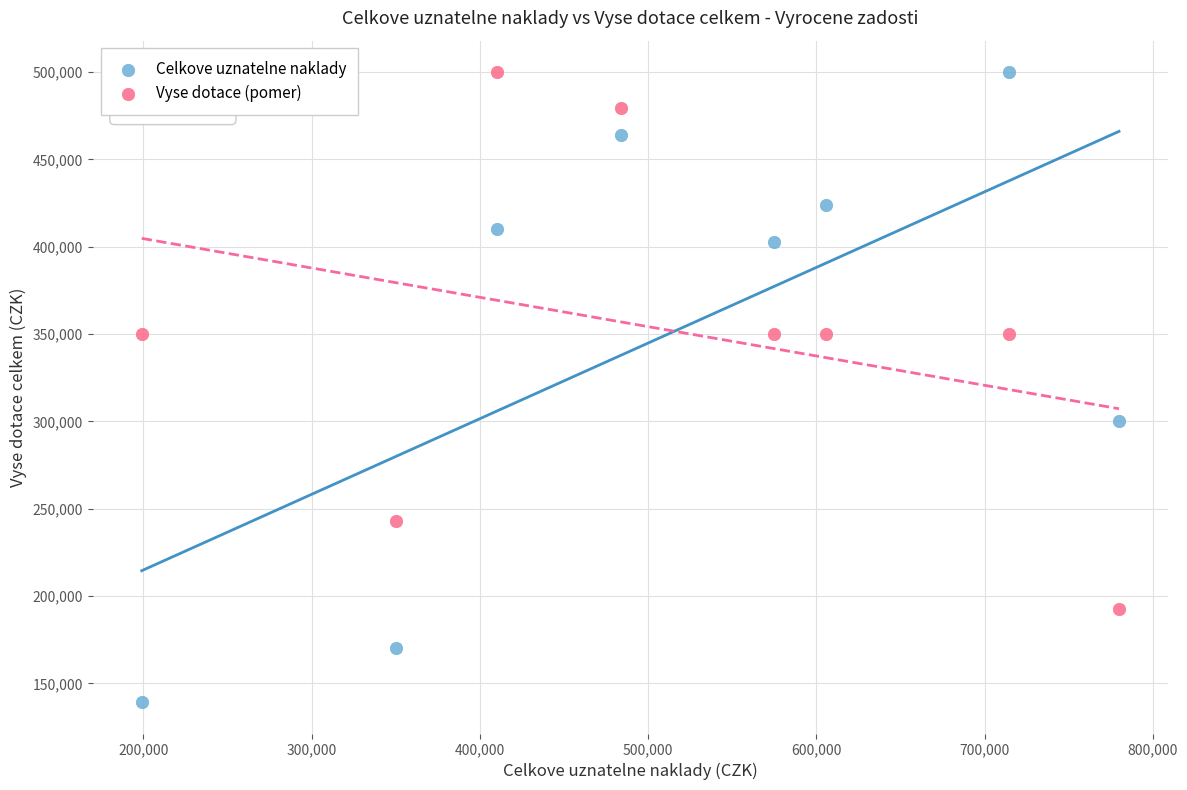

In the Celkove uznatelne naklady series, what Y value is closest to 319650?

300000.0